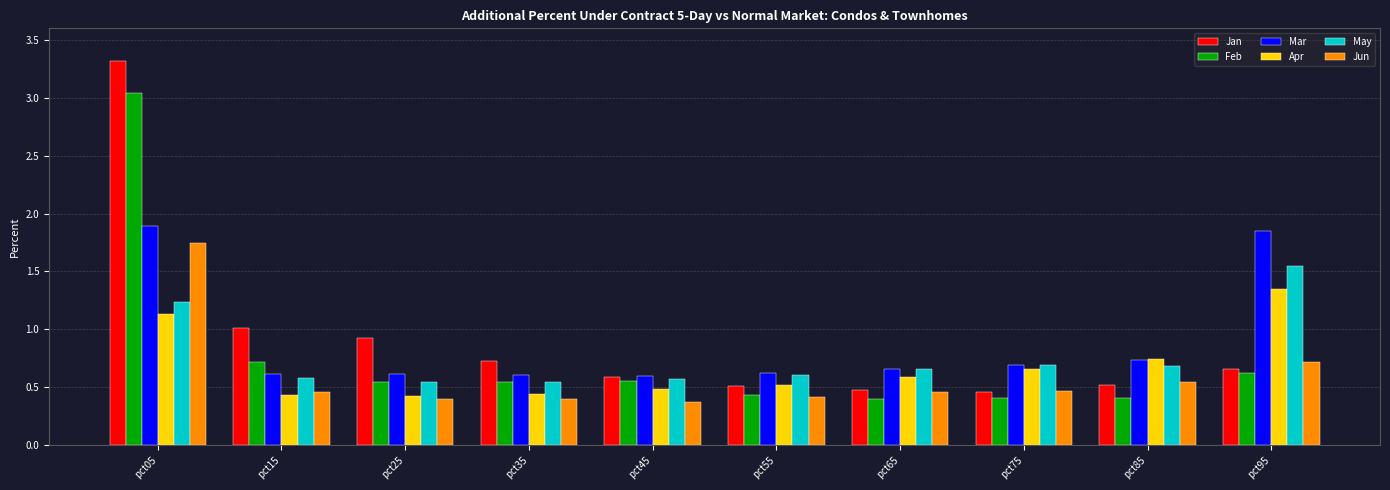

Are the bars grouped side by side (vs. stacked)?

Yes